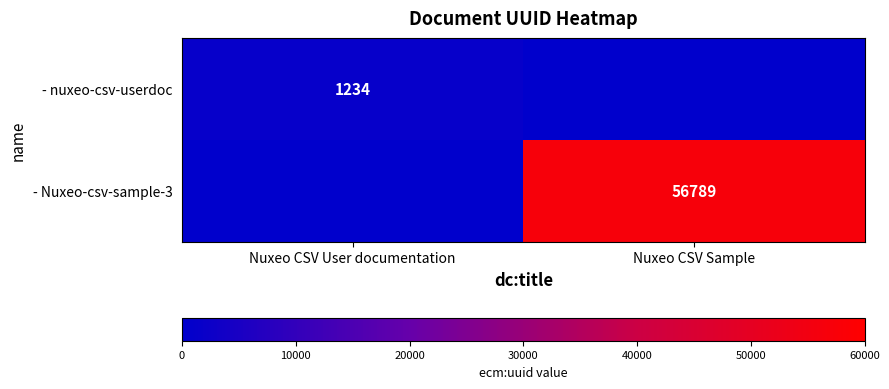

Is it true that - Nuxeo-csv-sample-3 equals 19176 at Nuxeo CSV Sample?

False